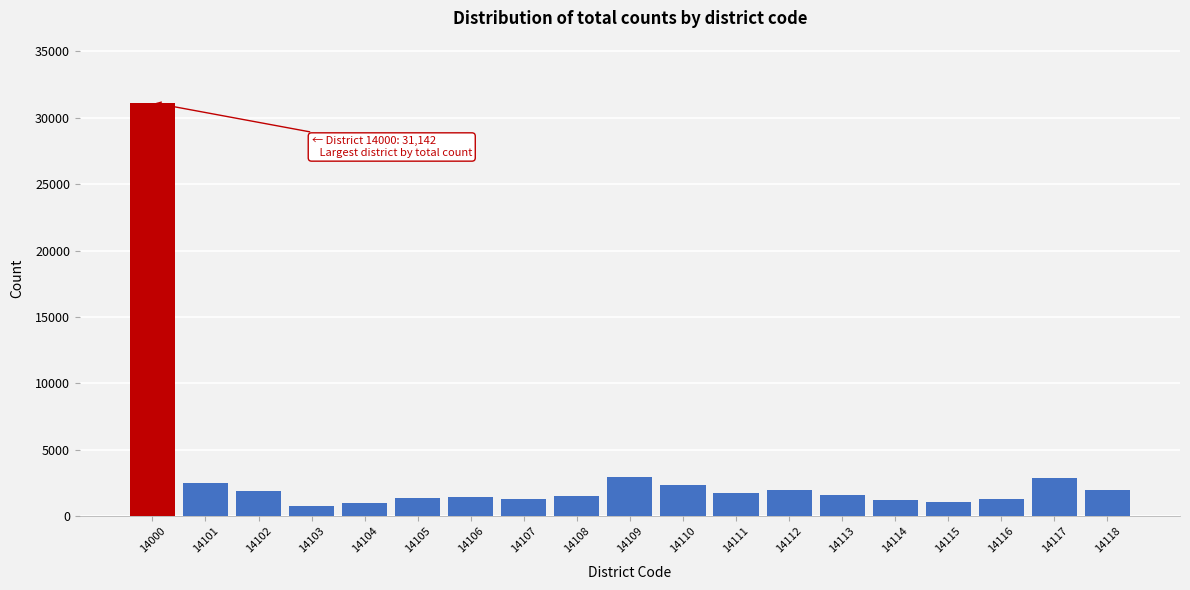

What is the value of the 10th bar from the left?

2957